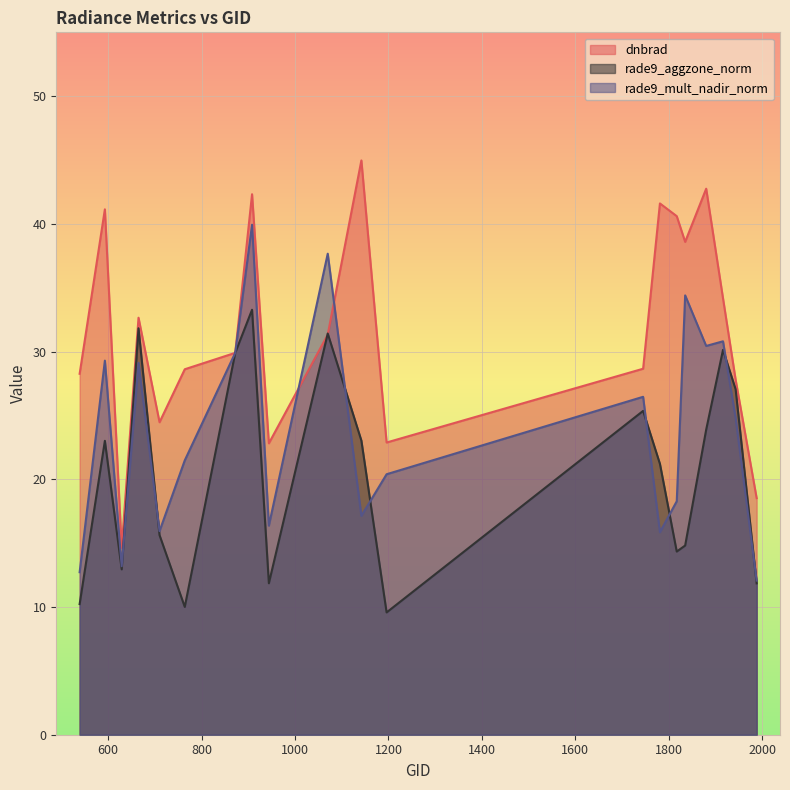

What is the difference between the maximum and minimum values in the rade9_mult_nadir_norm series?

27.9